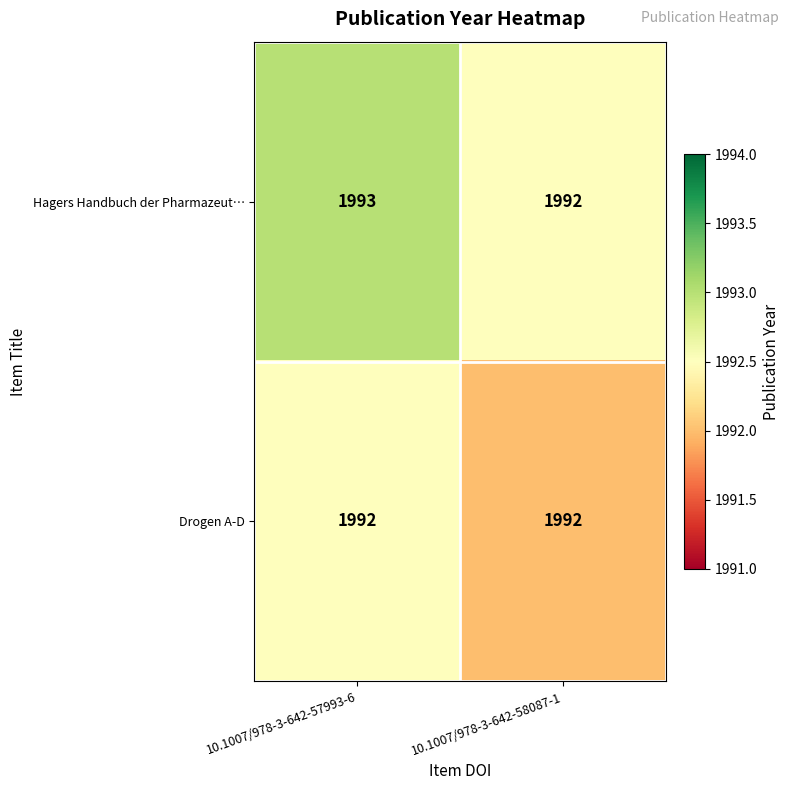

What is the maximum value shown in the chart?

1993